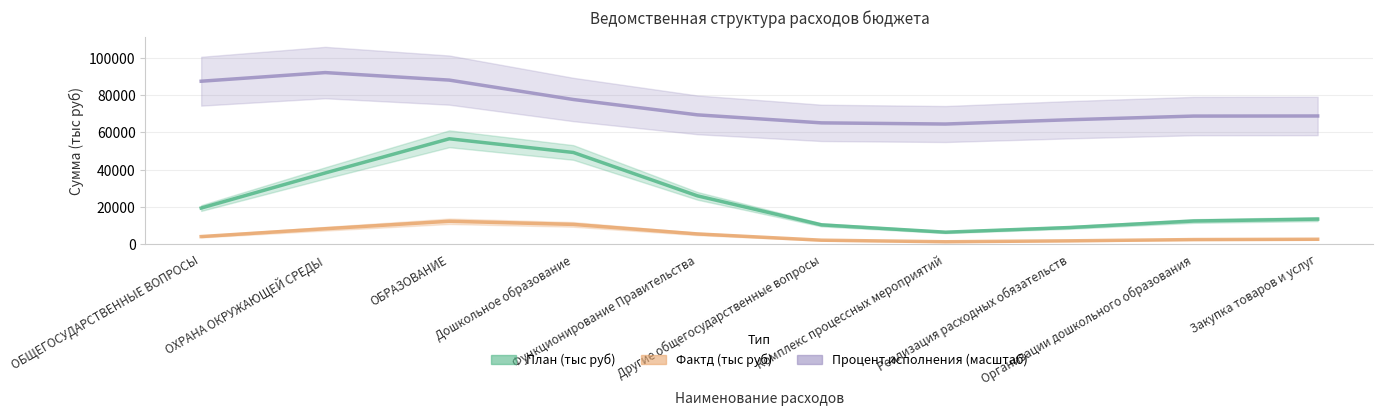

What is the value of the План (тыс руб) point at the 5th from the left?

25896.4